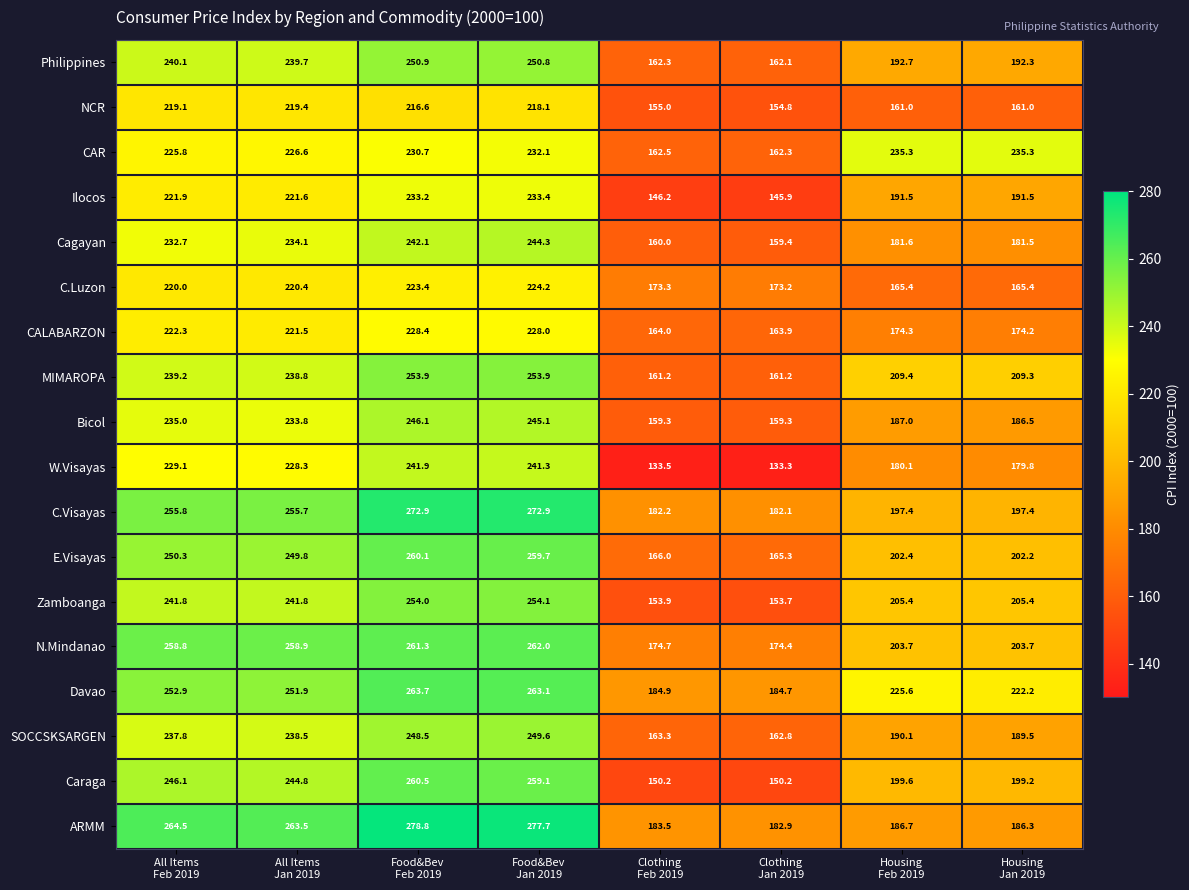

Rank the series at All Items
Feb 2019 from lowest to highest value.

NCR, C.Luzon, Ilocos, CALABARZON, CAR, W.Visayas, Cagayan, Bicol, SOCCSKSARGEN, MIMAROPA, Philippines, Zamboanga, Caraga, E.Visayas, Davao, C.Visayas, N.Mindanao, ARMM